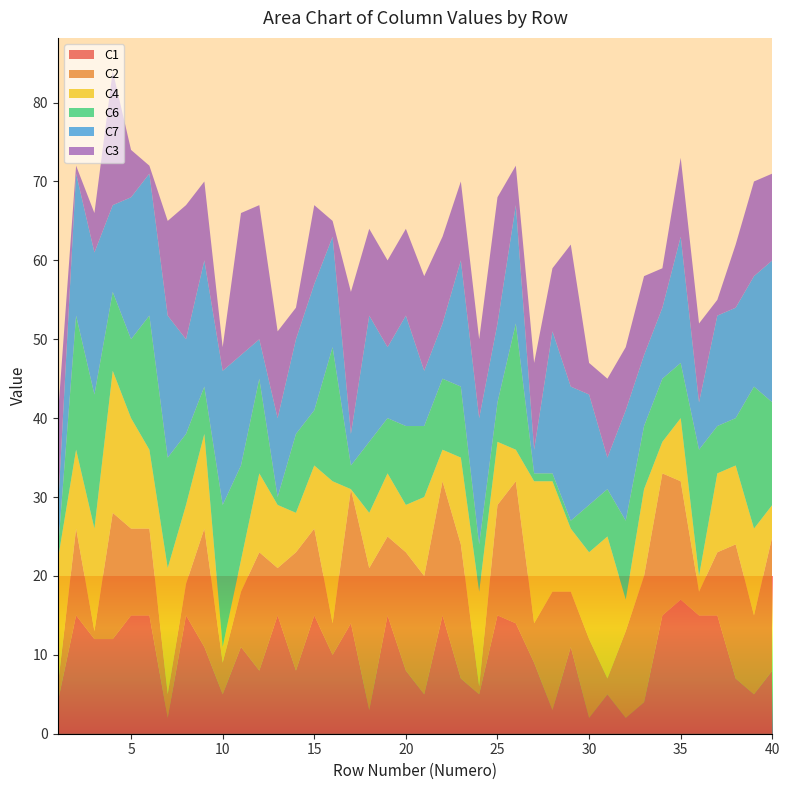

Reading right to left, what are all the values shown in this chart?

C1: 8	5	7	15	15	17	15	4	2	5	2	11	3	9	14	15	5	7	15	5	8	15	3	14	10	15	8	15	8	11	5	11	15	2	15	15	12	12	15	4
C2: 17	10	17	8	3	15	18	16	11	2	10	7	15	5	18	14	1	17	17	15	15	10	18	17	4	11	15	6	15	7	4	15	4	3	11	11	16	1	11	2
C4: 4	11	10	10	2	8	4	11	4	18	11	8	14	18	4	8	12	11	4	10	6	8	7	0	18	8	5	8	10	4	2	12	10	16	10	14	18	13	10	16
C6: 13	18	6	6	16	7	8	8	10	6	6	1	1	1	16	5	6	9	9	9	10	7	9	3	17	7	10	1	12	12	18	6	9	14	17	10	10	17	17	1
C7: 18	14	14	14	6	16	9	9	14	4	14	17	18	3	15	10	16	16	7	7	14	9	16	4	14	16	12	10	5	14	17	16	12	18	18	18	11	18	18	5
C3: 11	12	8	2	10	10	5	10	8	10	4	18	8	11	5	16	10	10	11	12	11	11	11	18	2	10	4	11	17	18	3	10	17	12	1	6	17	5	1	12